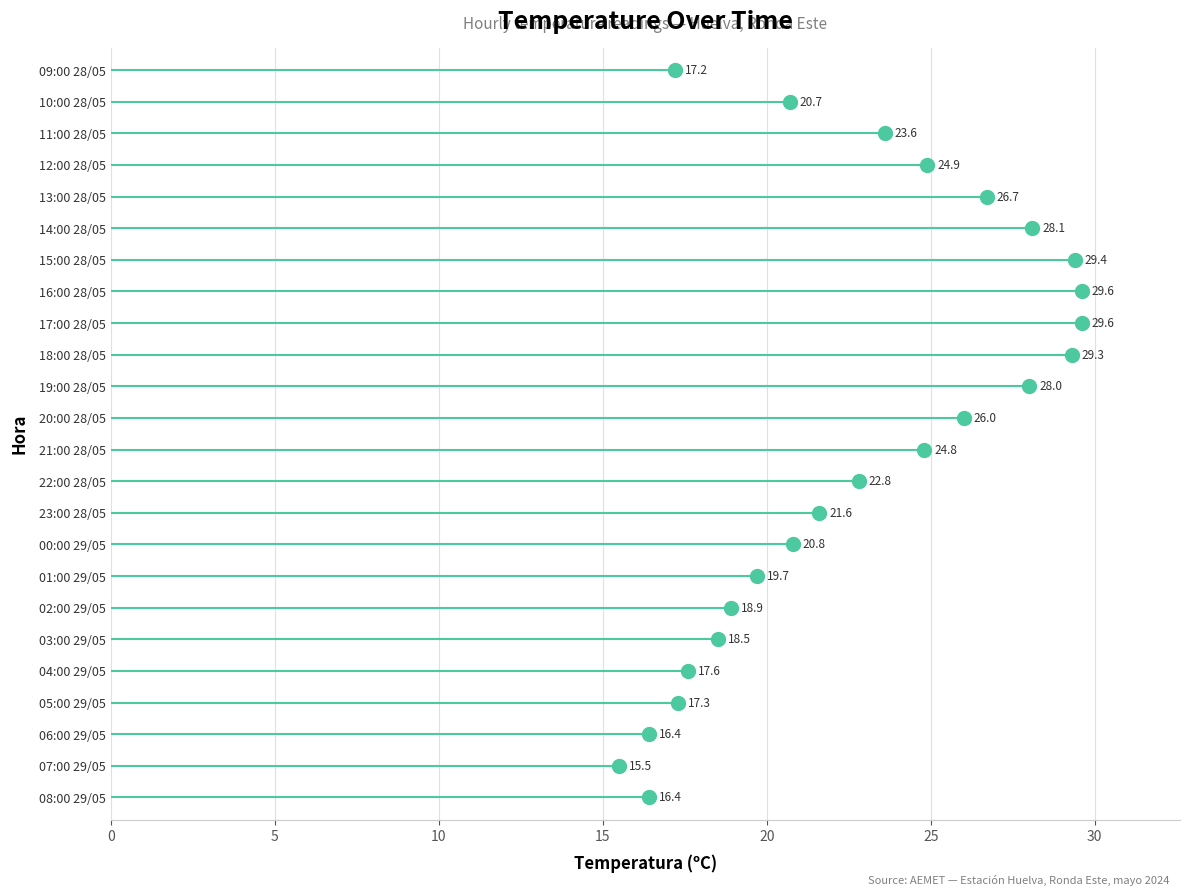

What is the change in value from 22:00 28/05 to 16:00 28/05?

+6.8